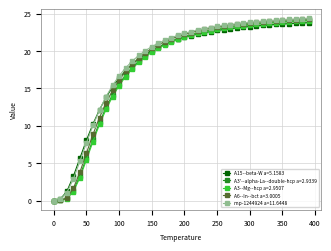

What is the highest value of the A3'--alpha-La--double-hcp a=2.9339 series?

24.1